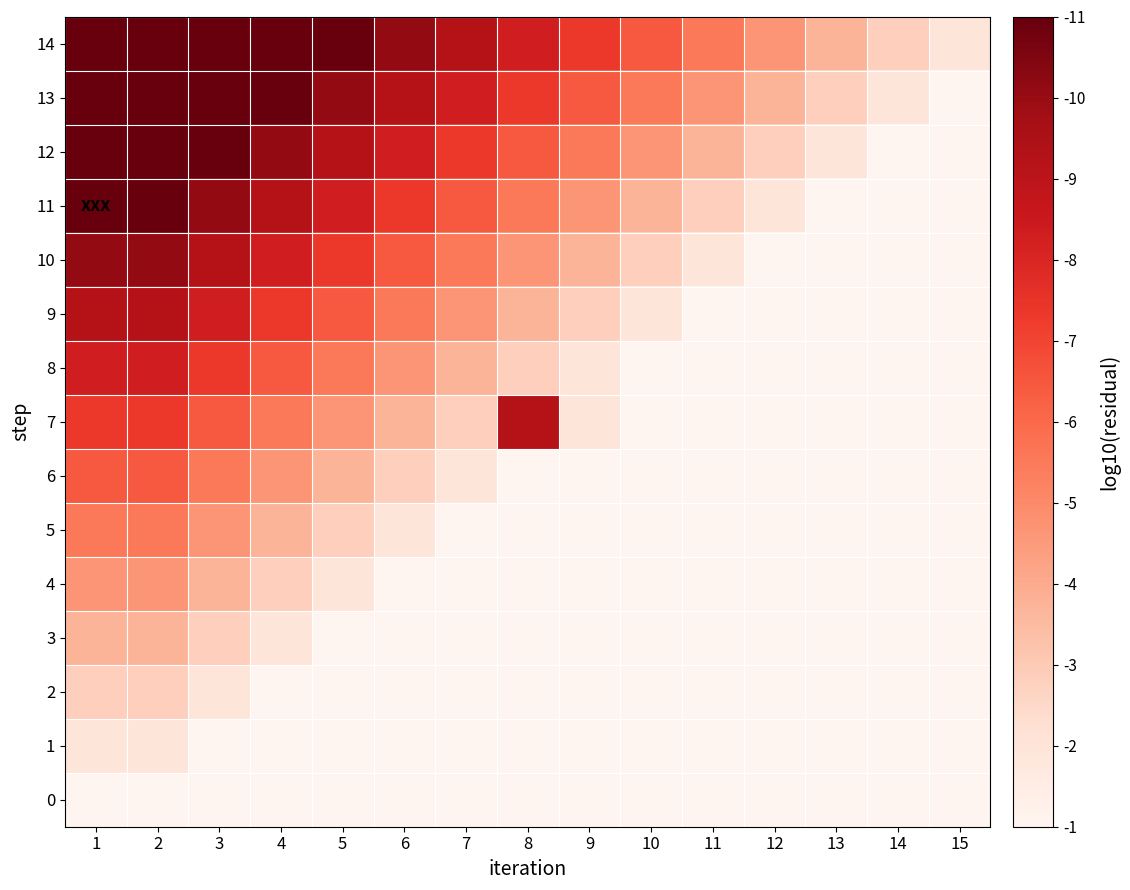

How many categories are shown in the chart?

15